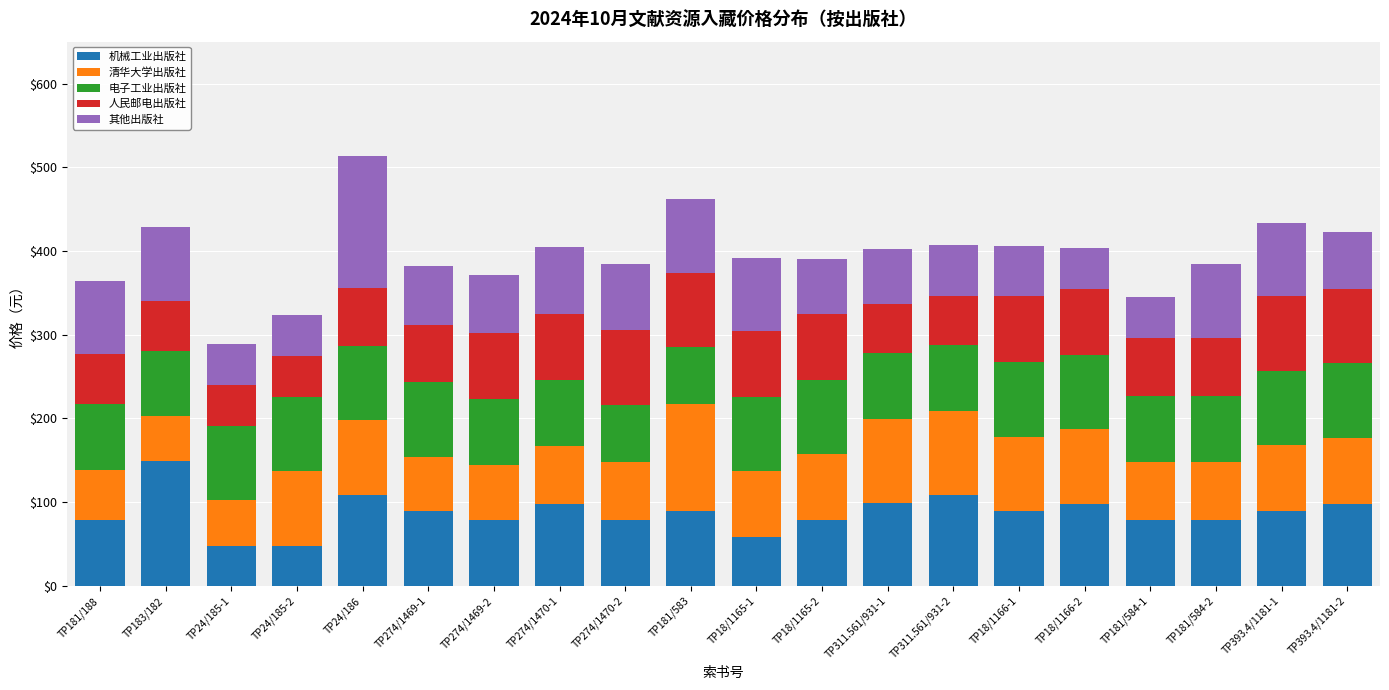

What value does the 机械工业出版社 series have at TP393.4/1181-1?

89.0